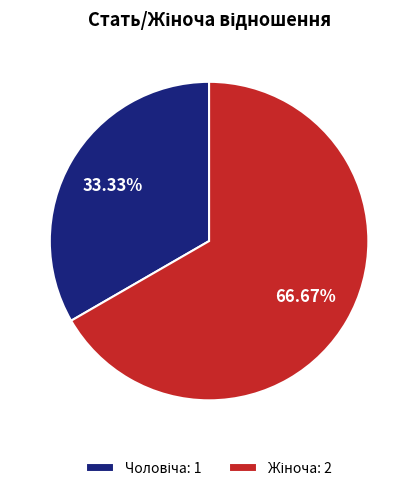

Does any single category account for the majority?

Yes